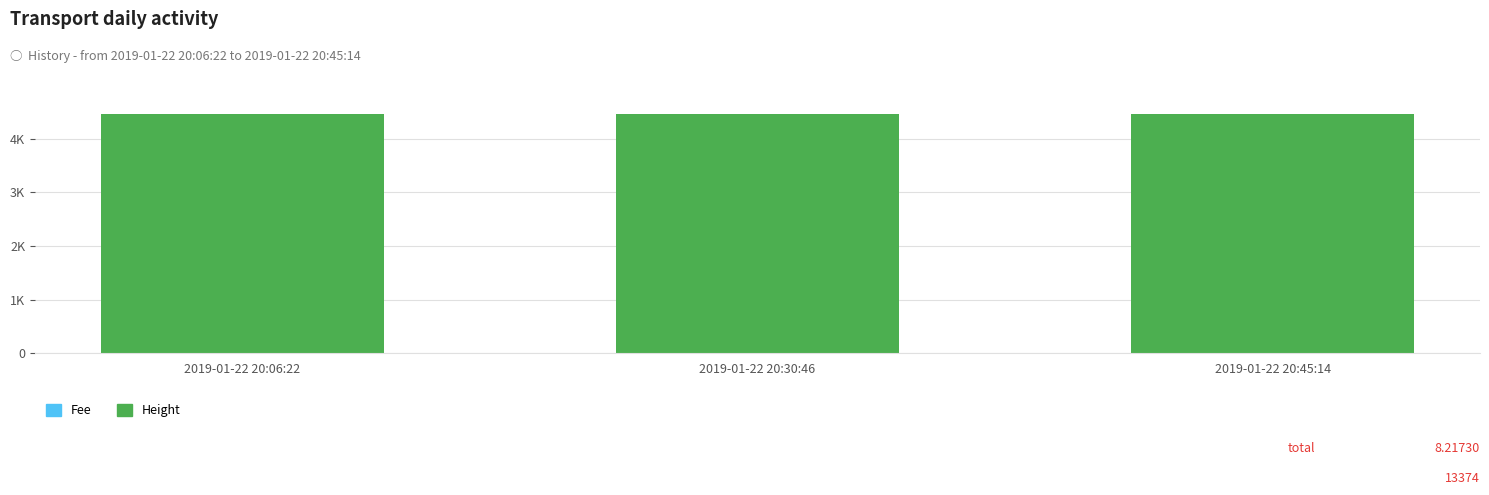

Are the bars grouped side by side (vs. stacked)?

No